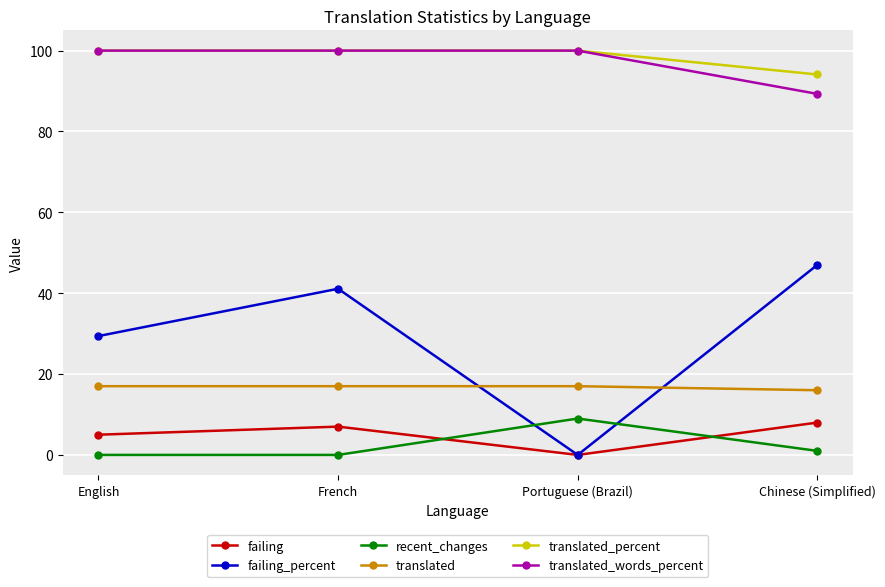

Does the chart have visible grid lines?

Yes